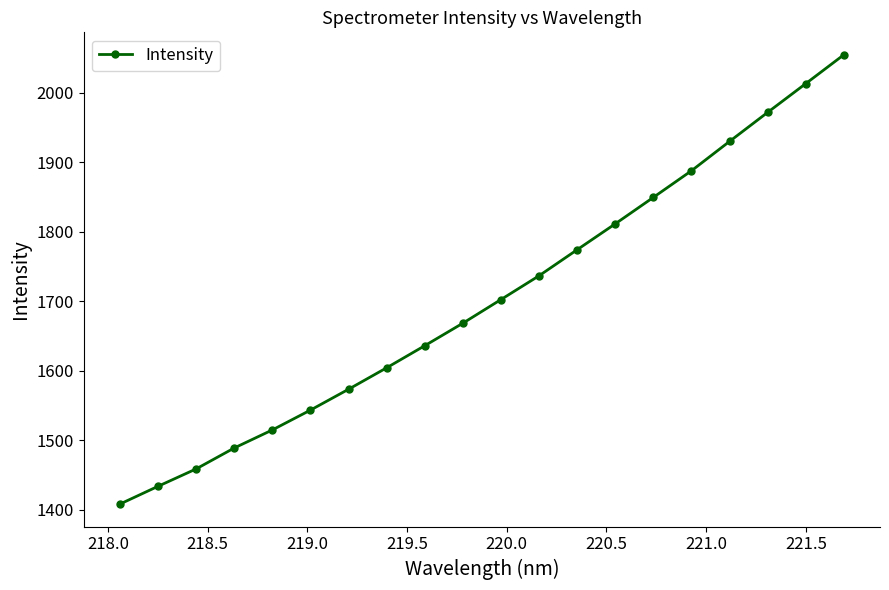

Count the number of categories in the chart.

20